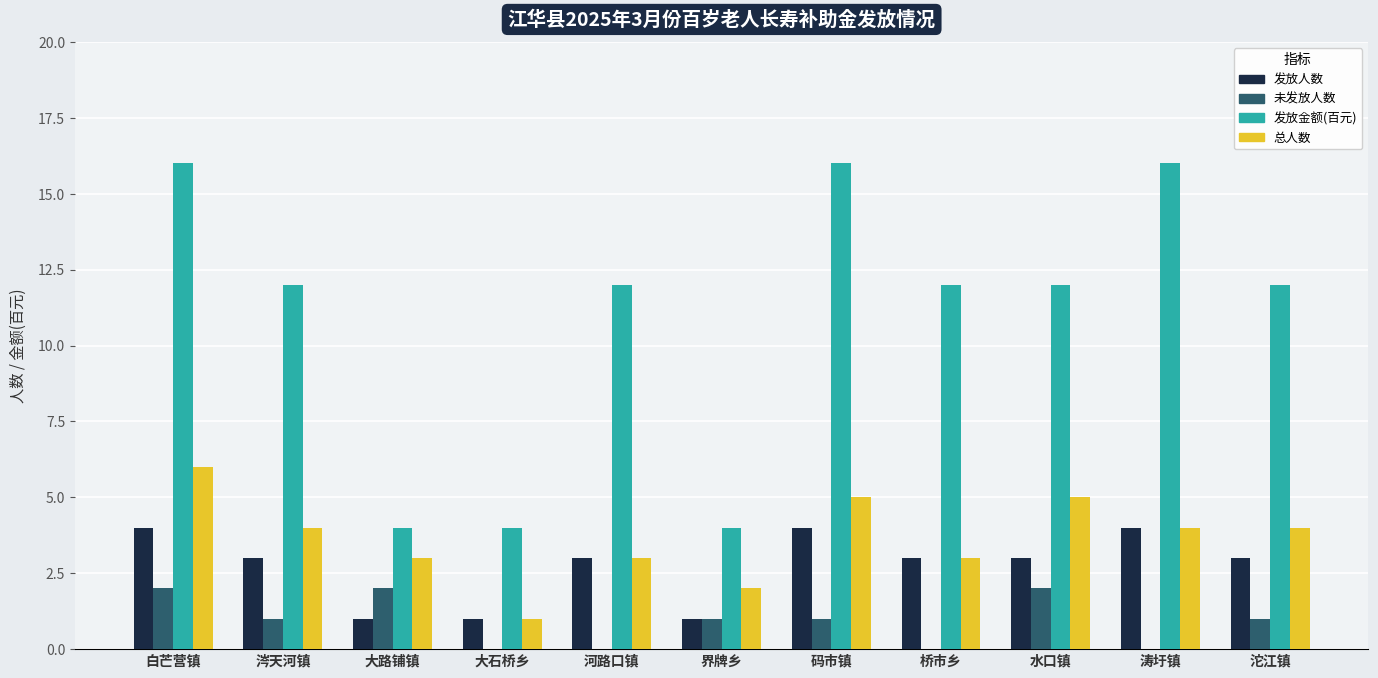

What is the average value of the 未发放人数 series?

1